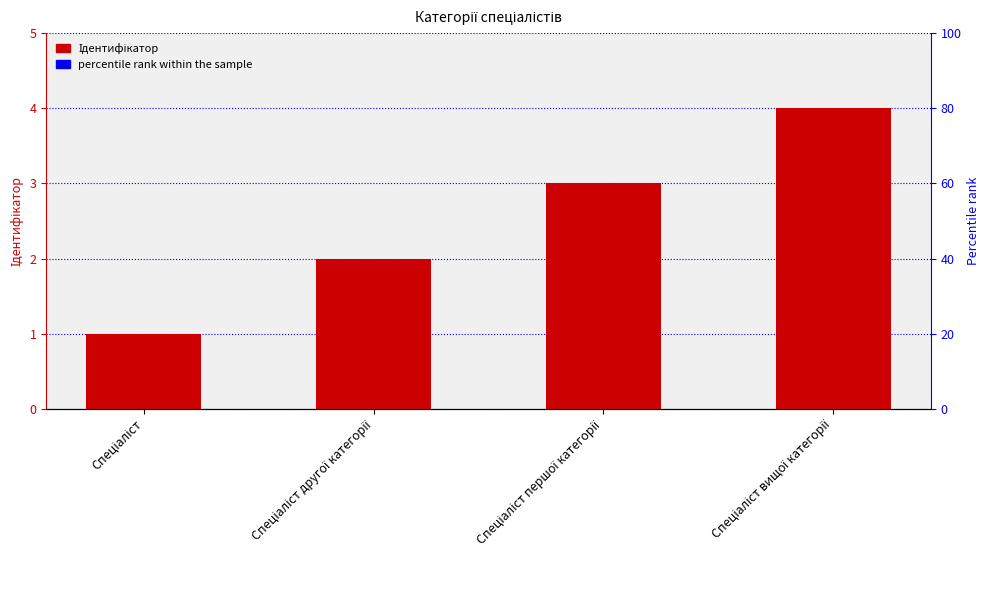

List the labels in order of value, smallest first.

Спеціаліст, Спеціаліст другої категорії, Спеціаліст першої категорії, Спеціаліст вищої категорії